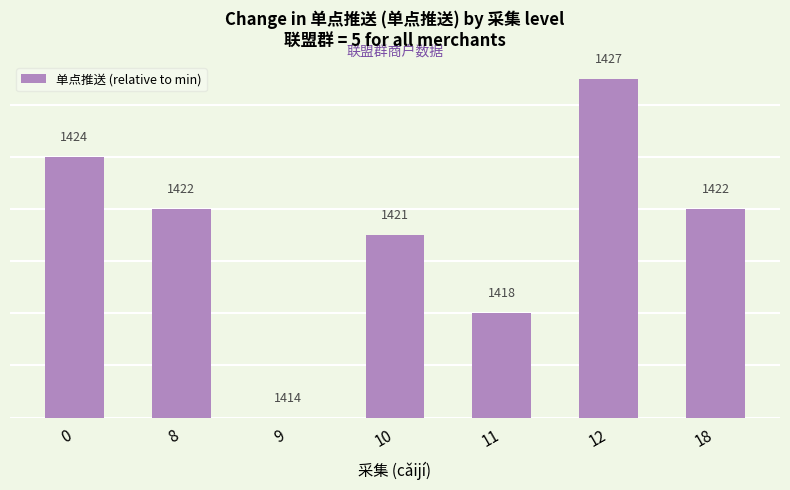

True or false: the data shows 8 at 18.

True